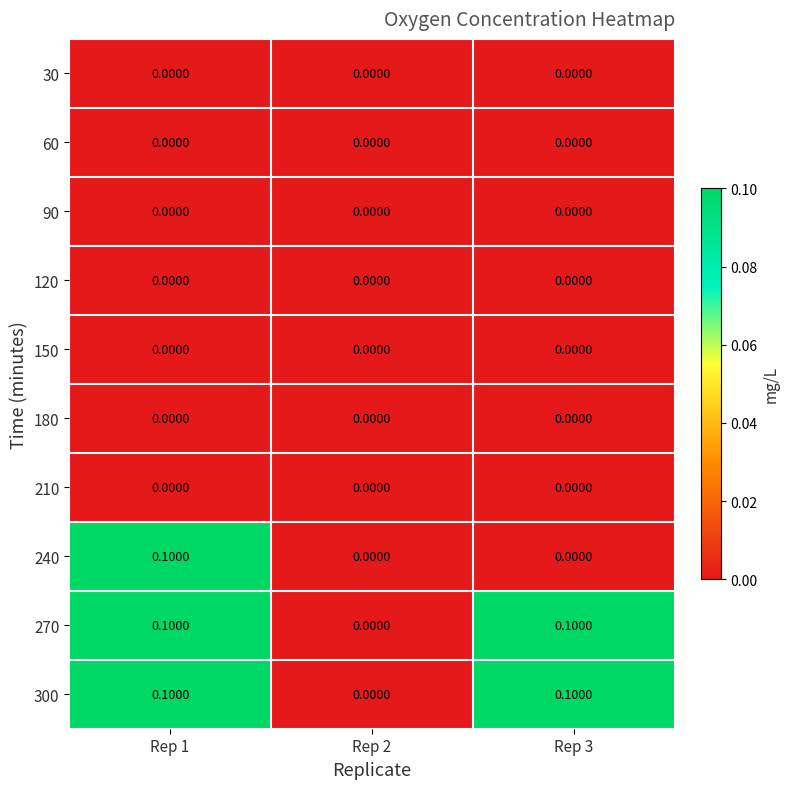

Is the value of 270 at Rep 1 greater than the value of 240 at Rep 2?

Yes